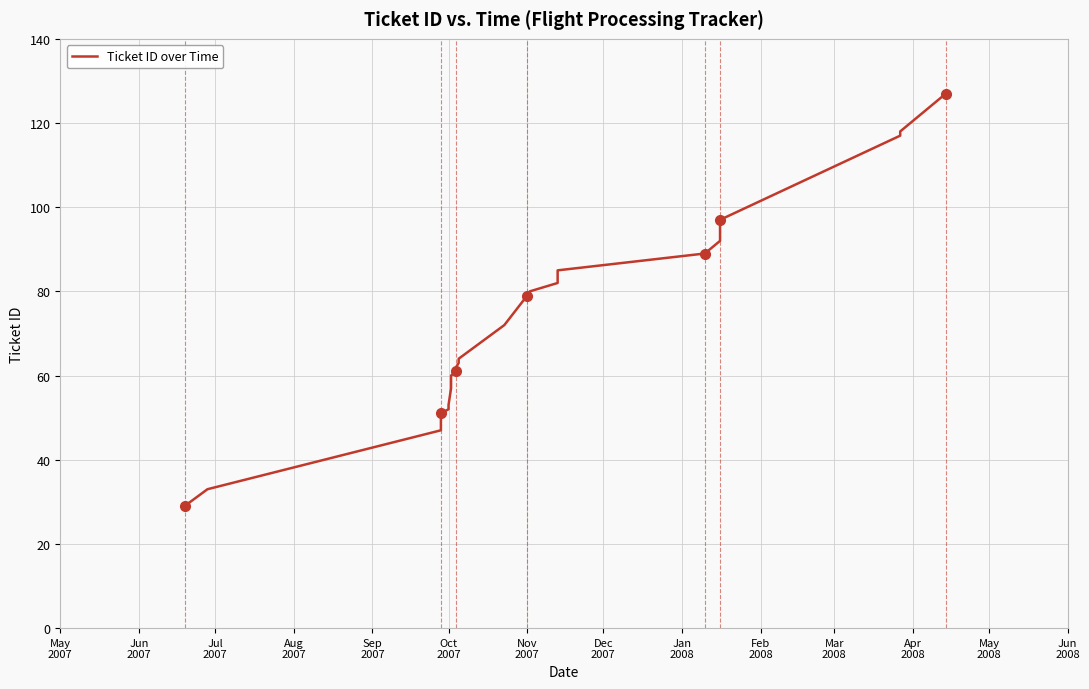

Reading left to right, list all the values displayed in this chart.

29	33	47	48	49	50	51	52	53	57	58	59	60	61	62	63	64	72	79	80	82	83	84	85	89	92	93	94	95	96	97	117	118	127